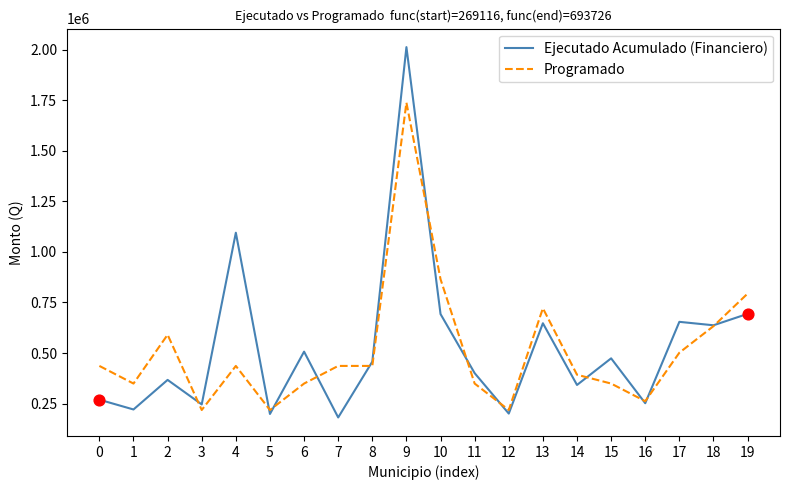

Which series has the widest spread of values?

Ejecutado Acumulado (Financiero)